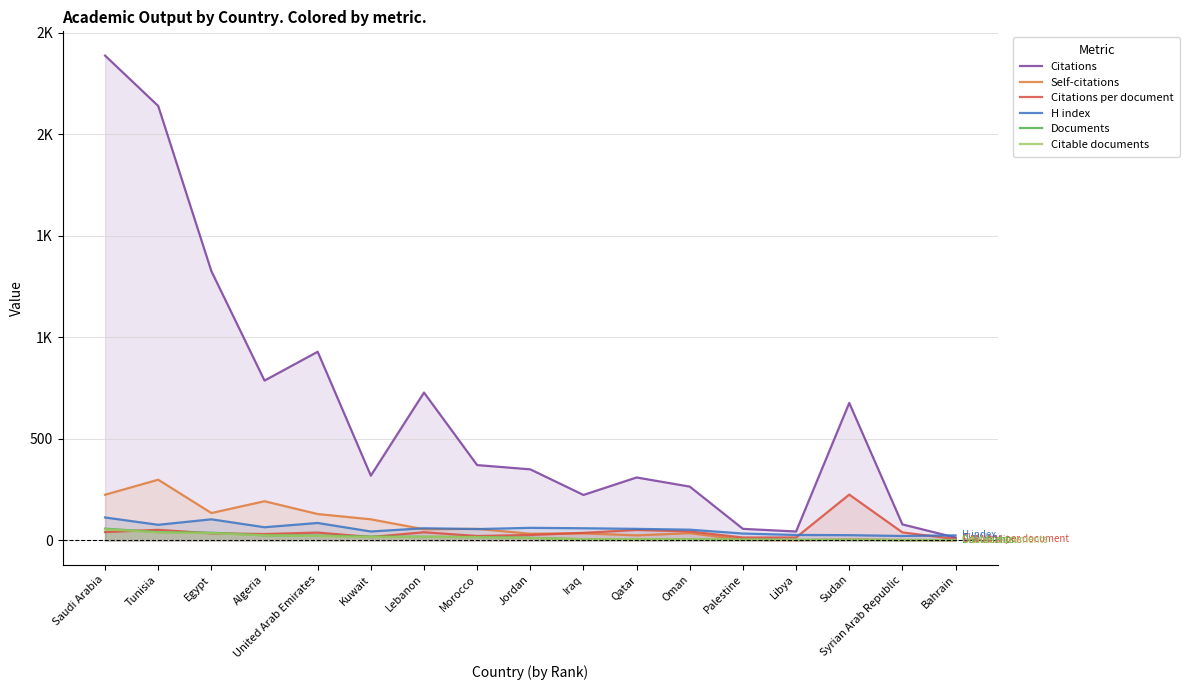

Is it true that Self-citations equals 36.0 at Oman?

True